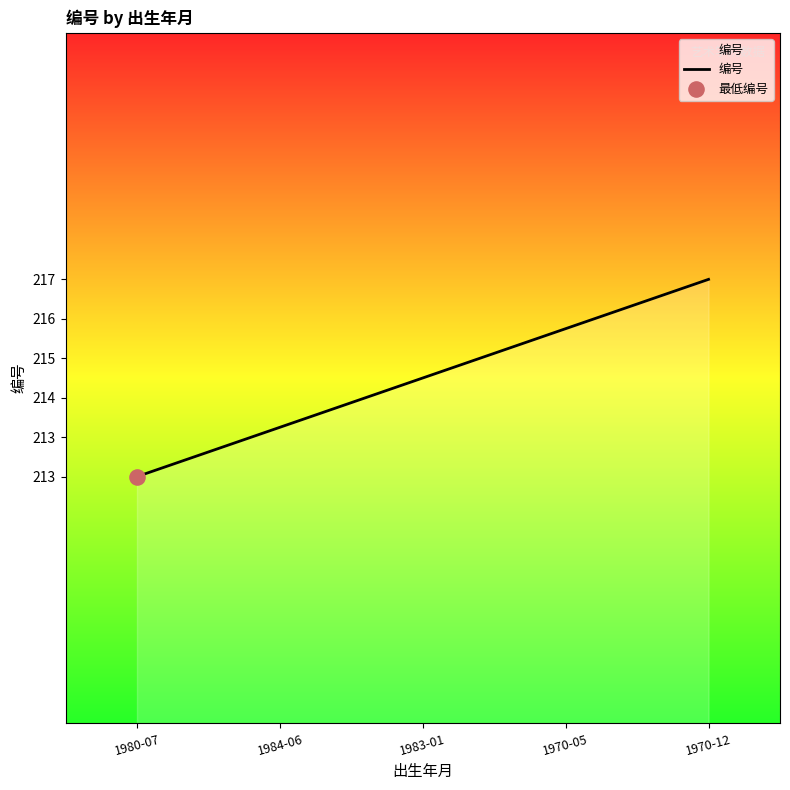

What is the change in value from 1984-06 to 1983-01?

+1